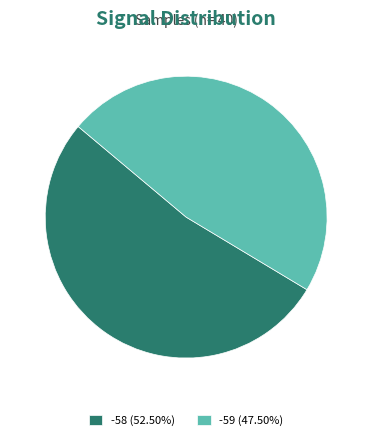

What is the ratio of the value at -58 (52.50%) to the value at -59 (47.50%)?

1.1